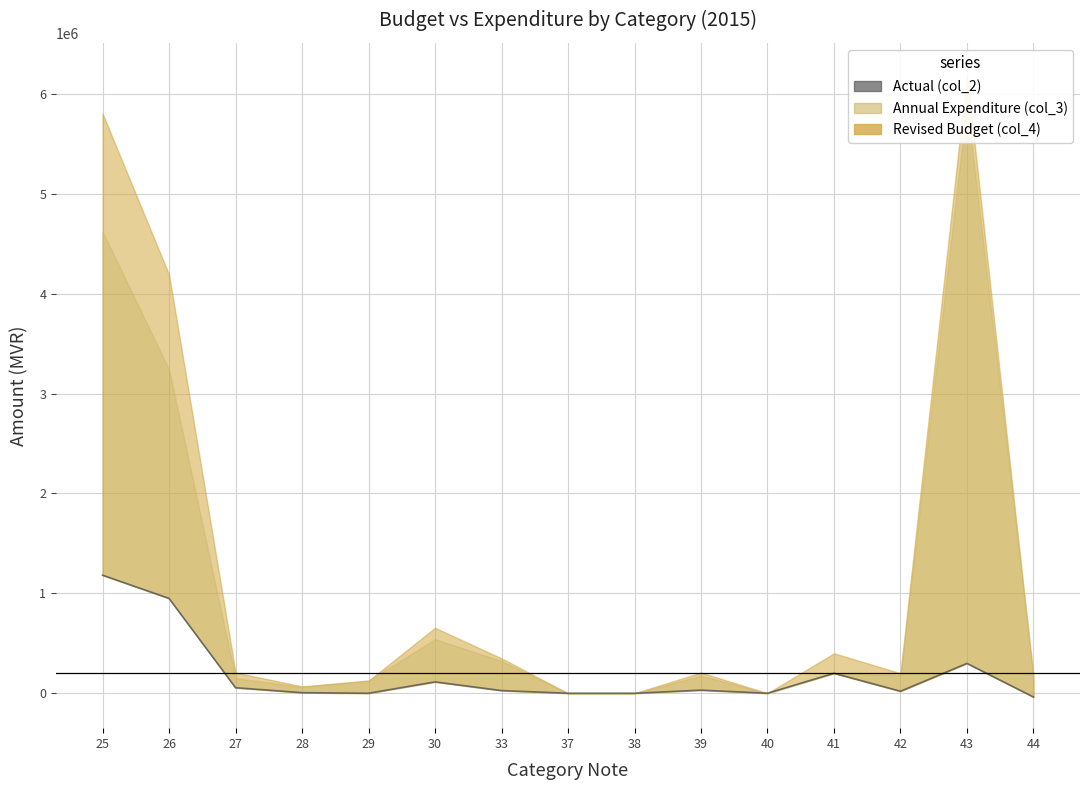

Count the number of categories in the chart.

15